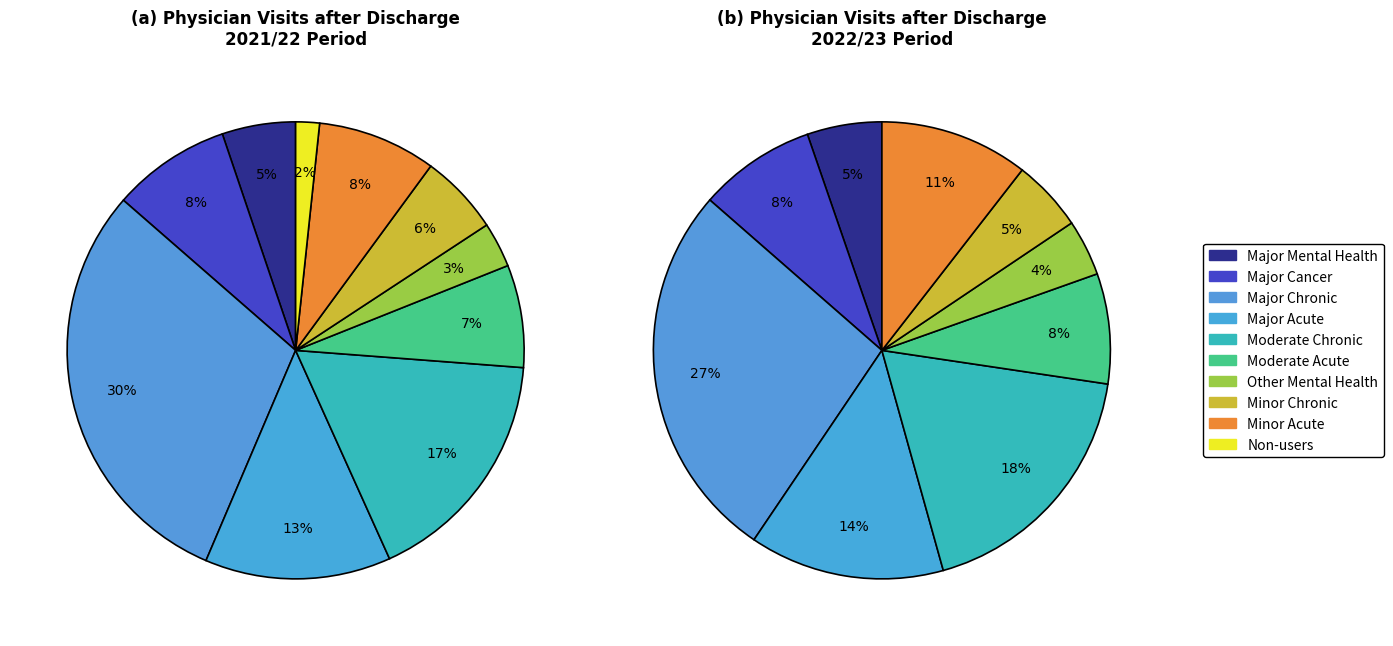

To the nearest percent, what is the difference between the Non-users and Minor Acute slice percentages?

7%